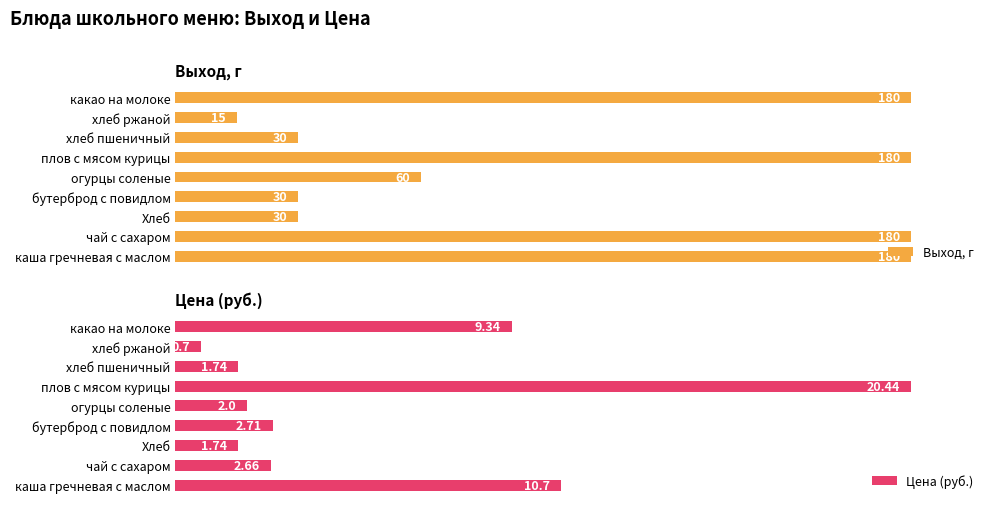

Which series has the largest total across all categories?

Выход, г